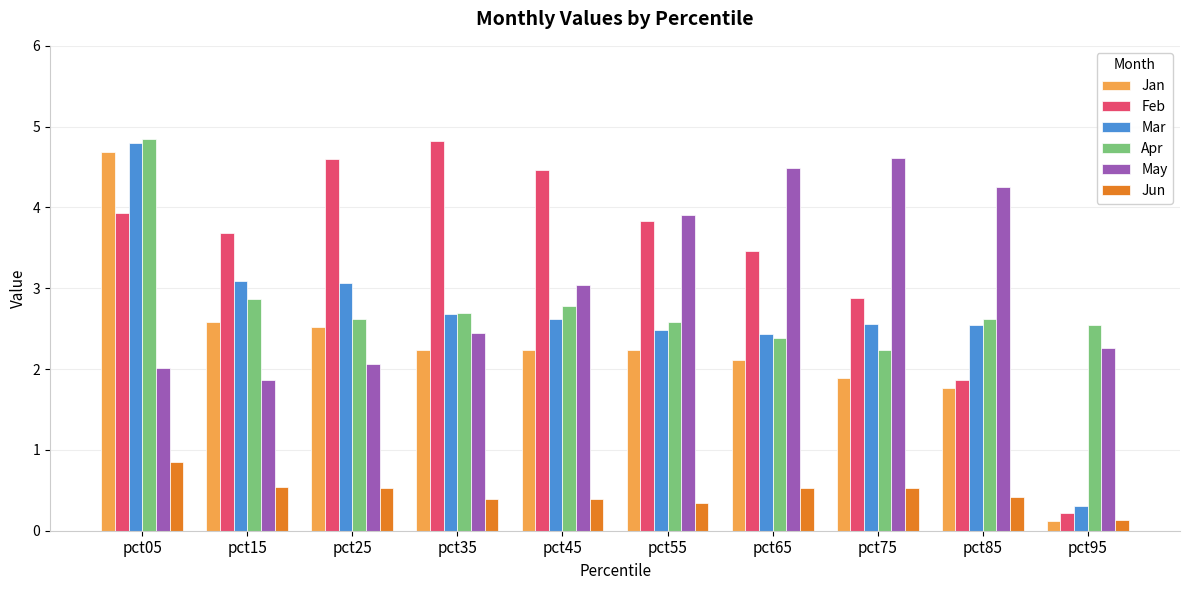

True or false: May has a value of 1.1 at pct65.

False